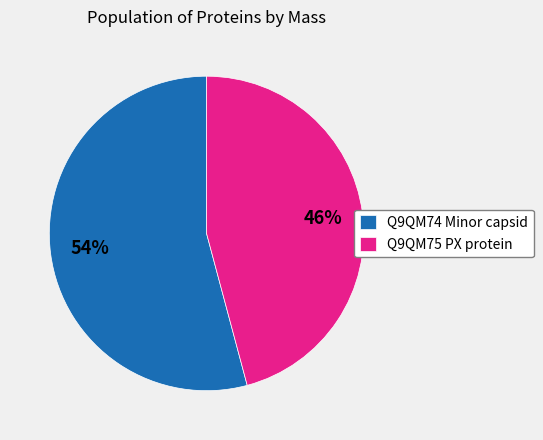

True or false: Q9QM74 Minor capsid accounts for 61% of the total.

False